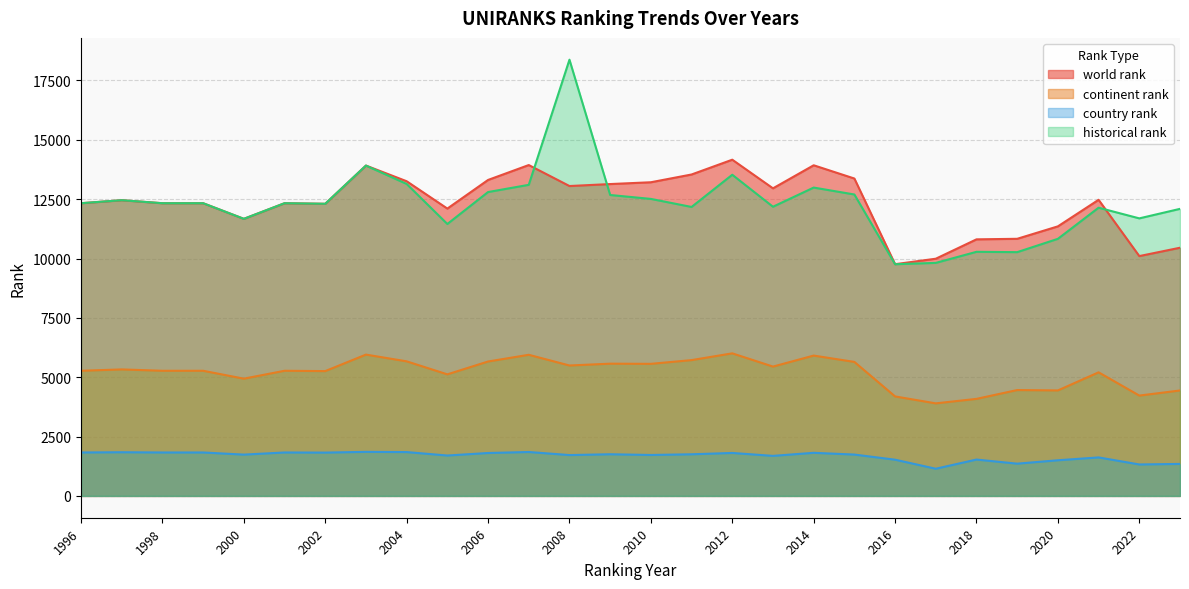

True or false: country rank has a value of 1825.0 at 2002.

True